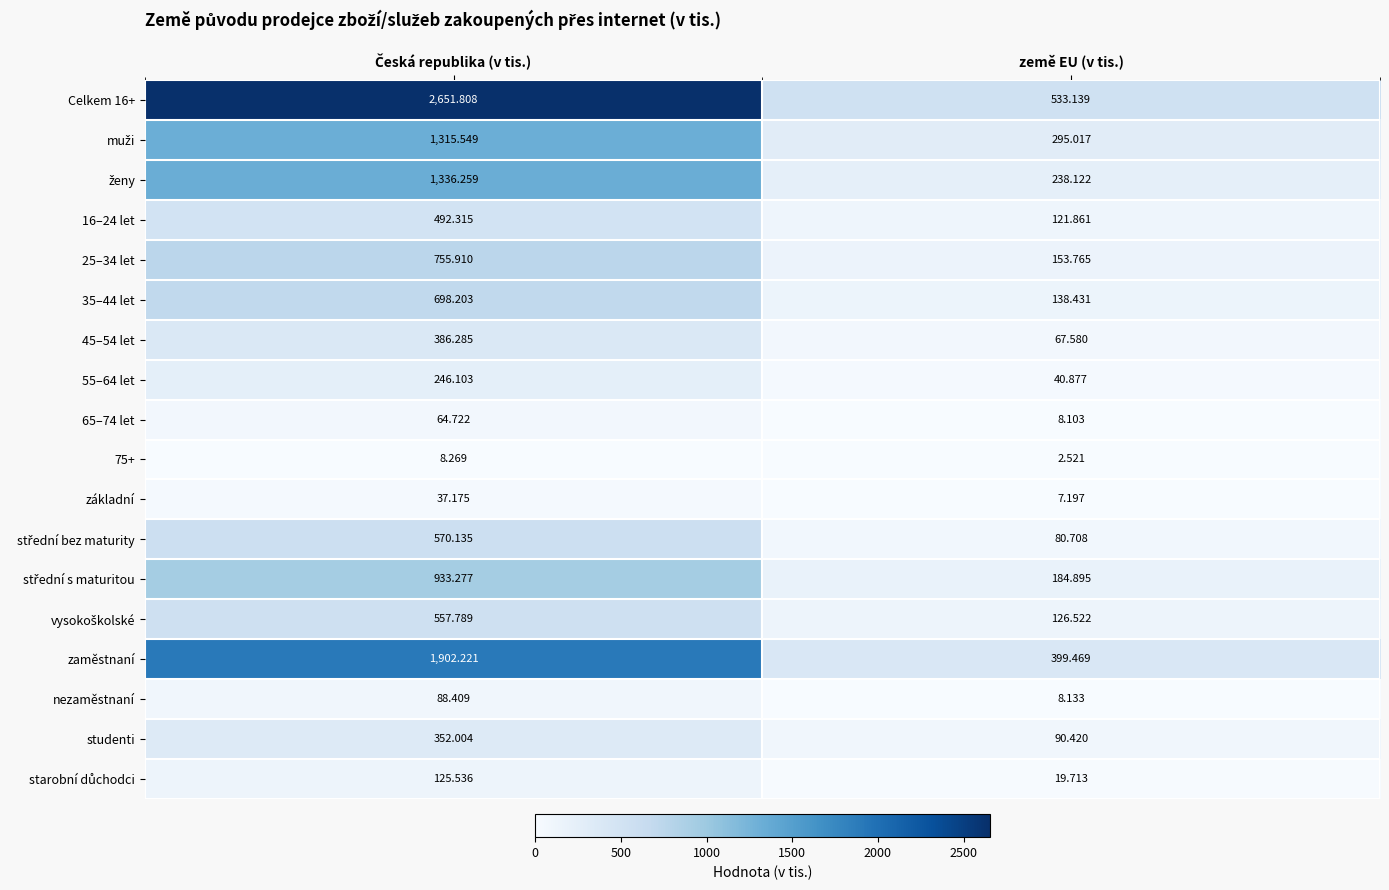

At which label is studenti closest to 221?

země EU (v tis.)